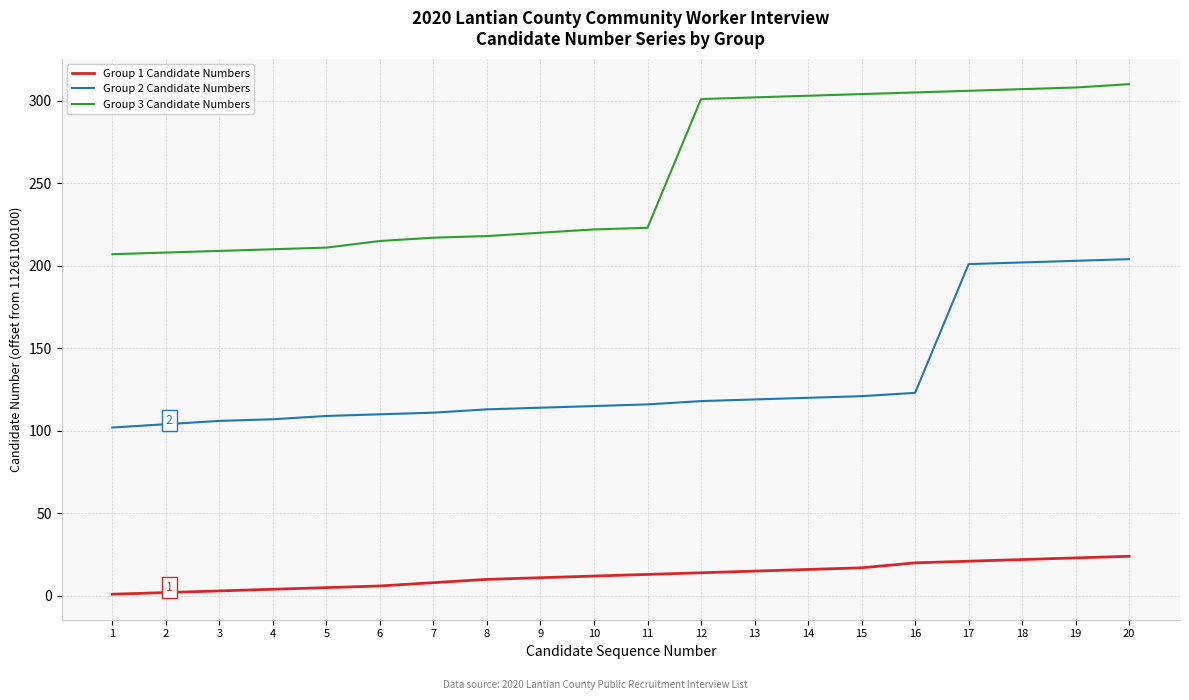

True or false: Group 1 Candidate Numbers and Group 3 Candidate Numbers cross at least once.

False